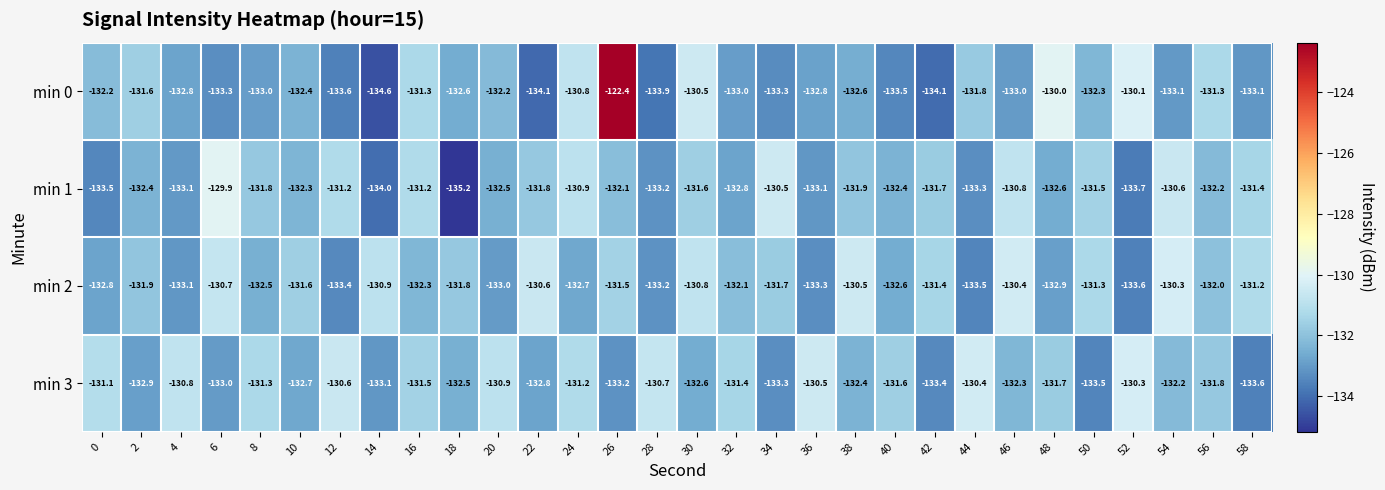

What is the difference between the maximum and minimum values in the min 0 series?

12.2